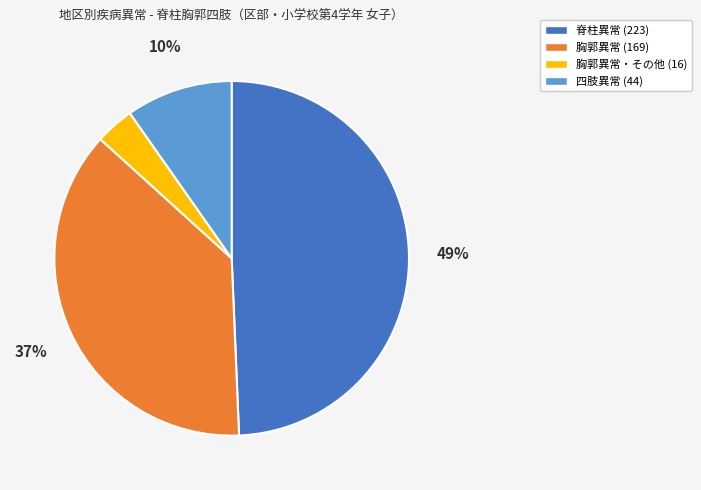

Is there any slice that represents more than half of the pie?

No